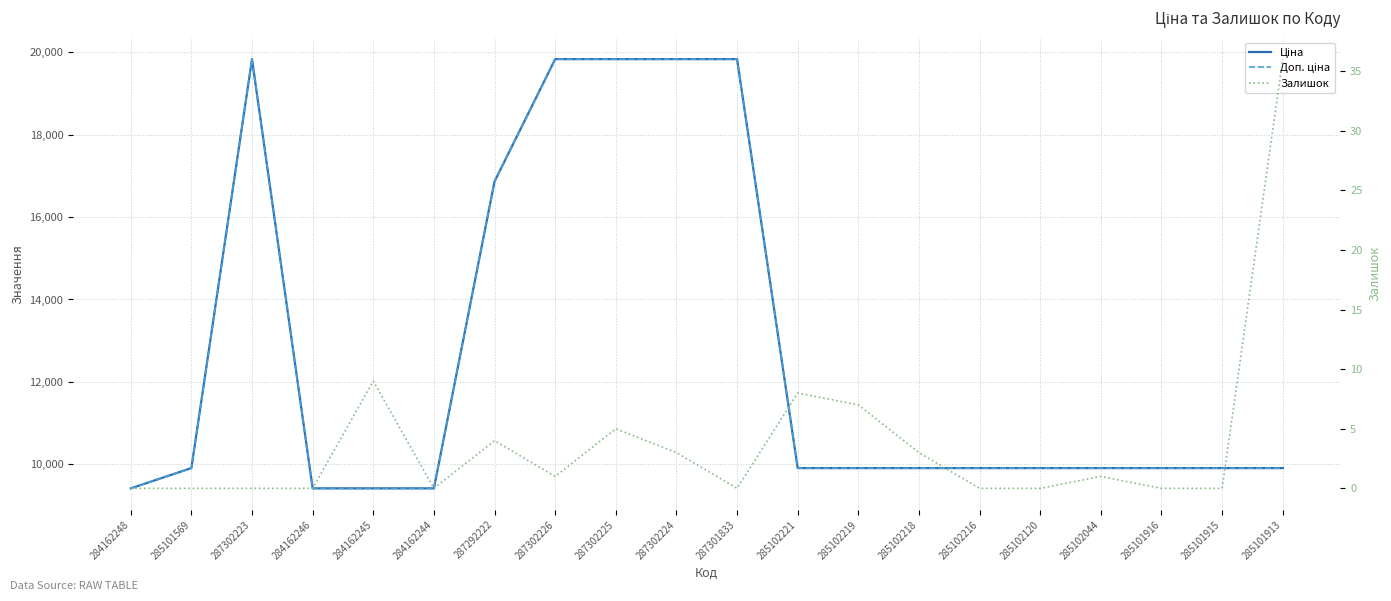

List the labels in order of Ціна value, smallest first.

284162248, 284162246, 284162245, 284162244, 285101569, 285102221, 285102219, 285102218, 285102216, 285102120, 285102044, 285101916, 285101915, 285101913, 287292222, 287302223, 287302226, 287302225, 287302224, 287301833